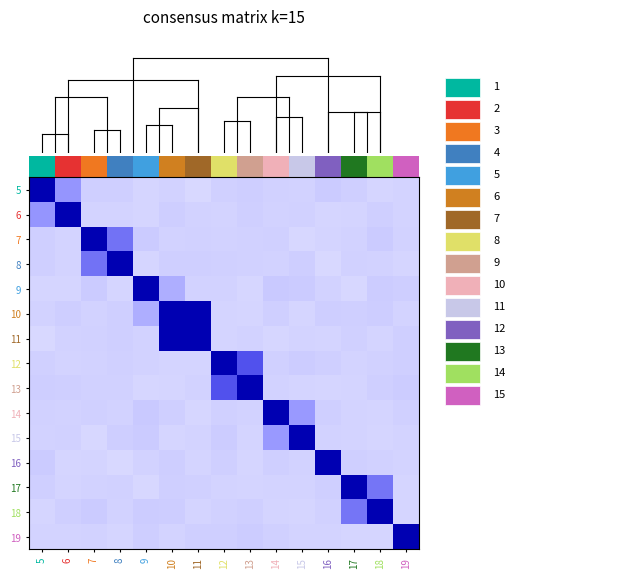

The value of row_5 at 14 is 0.0. True or false?

False